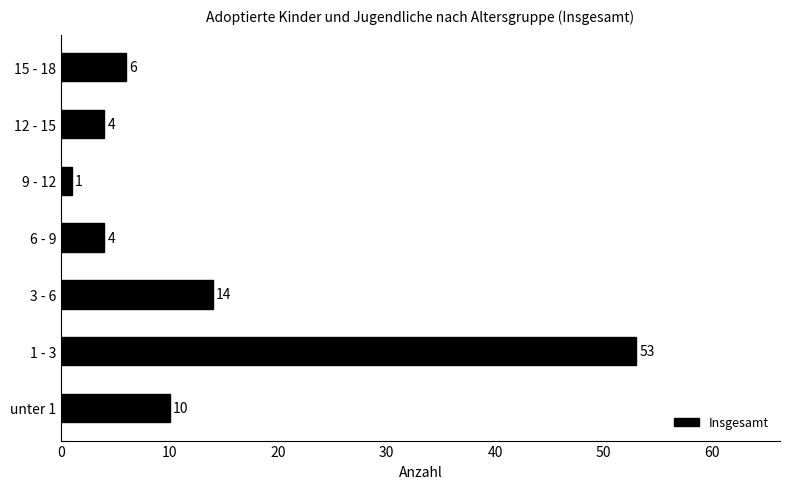

At which label is the value closest to 27?

3 - 6